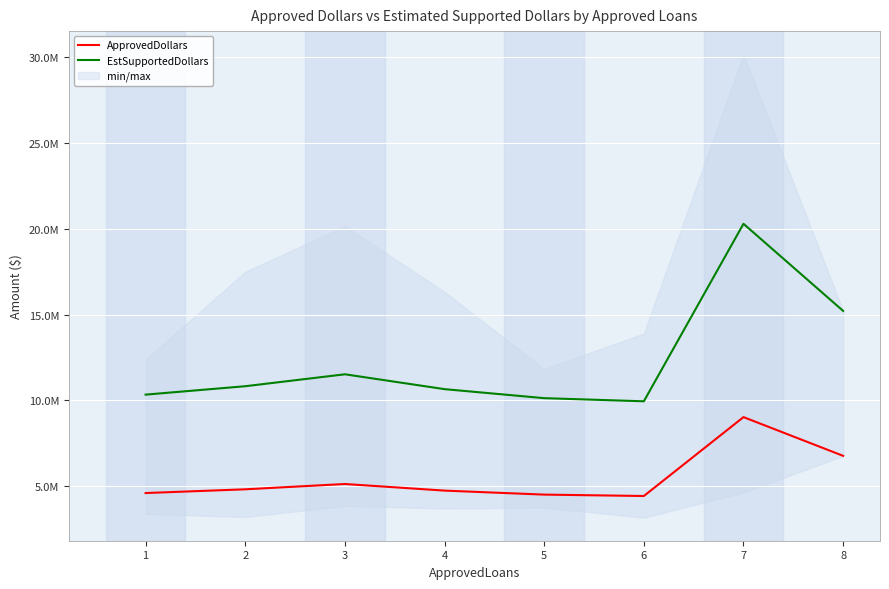

List the series in order of their peak value, lowest first.

ApprovedDollars, EstSupportedDollars